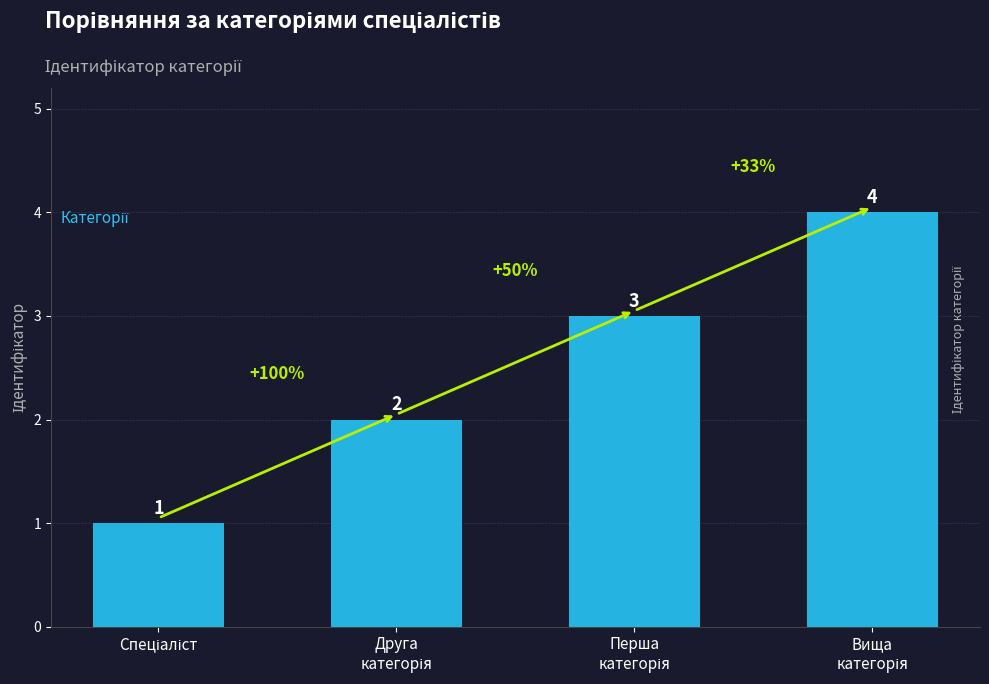

Between Спеціаліст and Перша
категорія, which is larger?

Перша
категорія